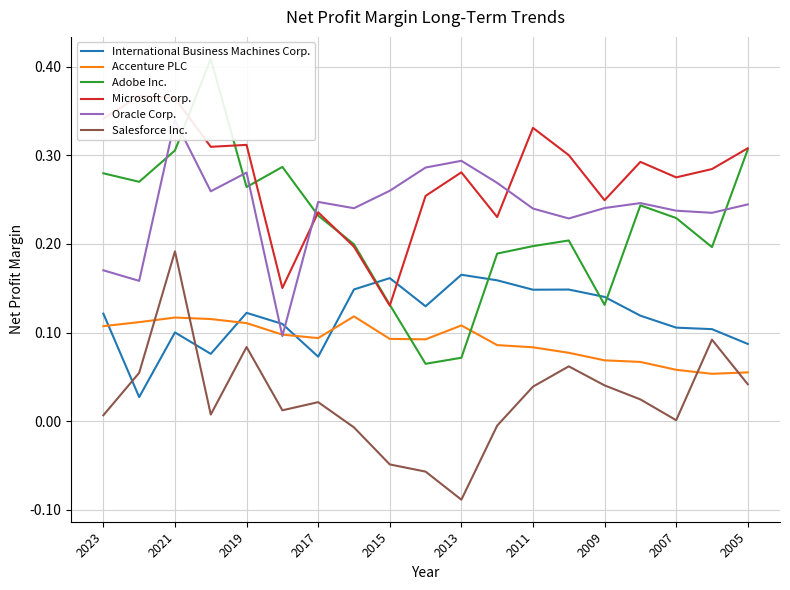

Does the chart have visible grid lines?

Yes